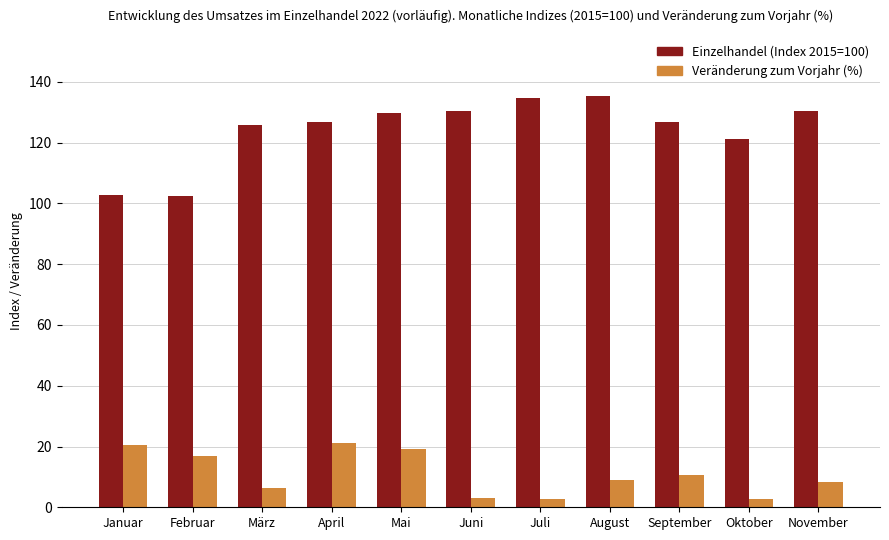

What is the average value of the Einzelhandel (Index 2015=100) series?

124.2